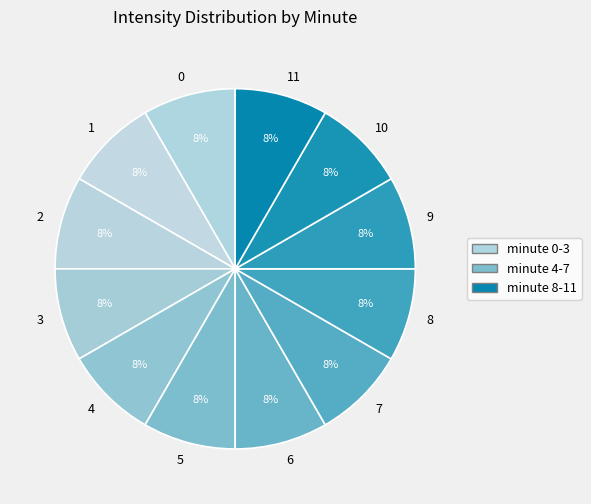

Is there a majority slice in this chart?

No